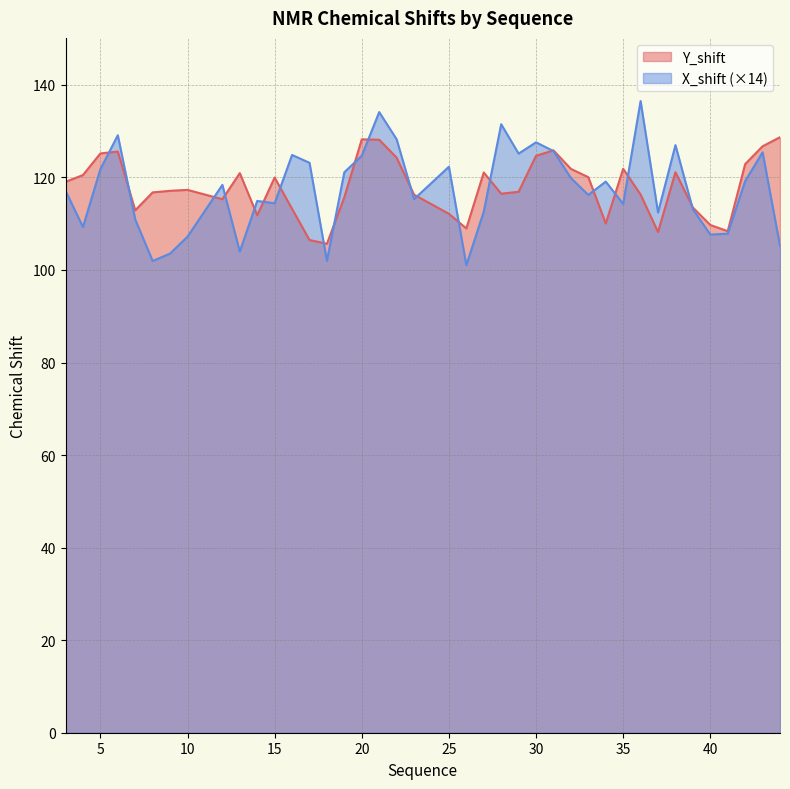

Which series ends up on top after the final intersection of Y_shift and X_shift?

Y_shift